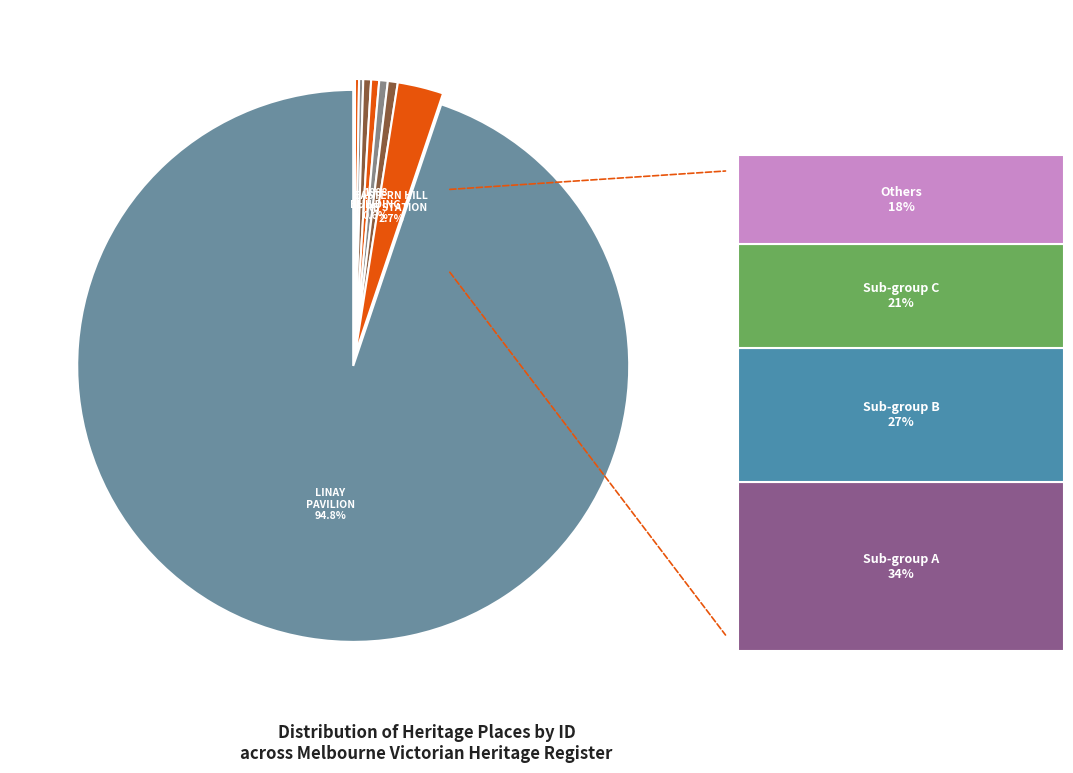

Count the number of slices in the pie.

8